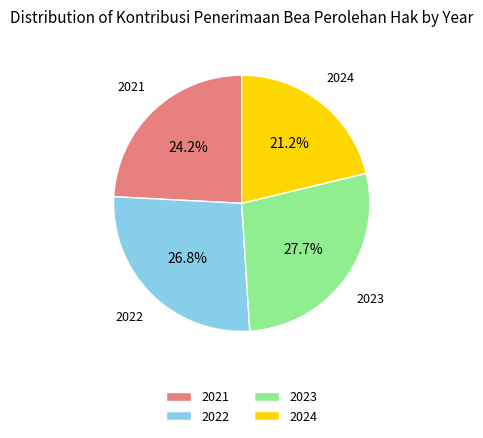

How many slices are in this pie chart?

4